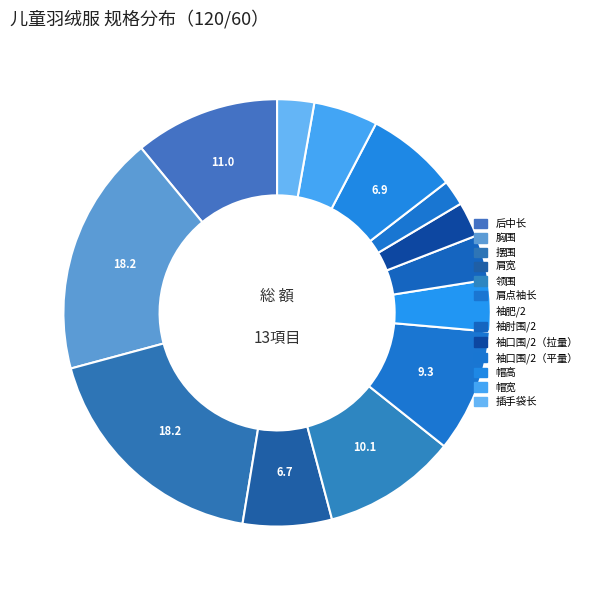

True or false: 袖口围/2（平量） accounts for 12% of the total.

False